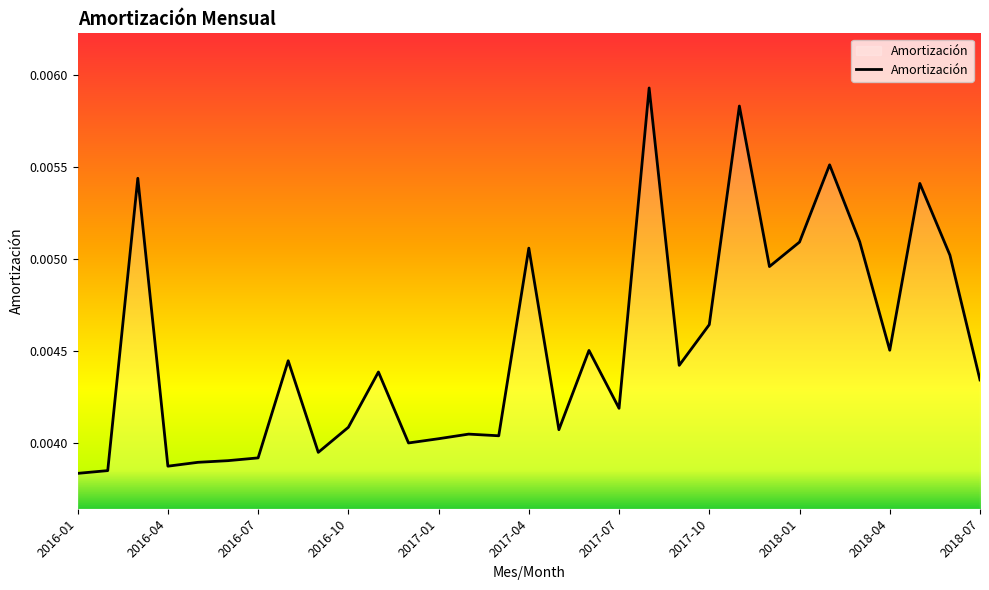

Does the chart display data point markers on the line(s)?

No